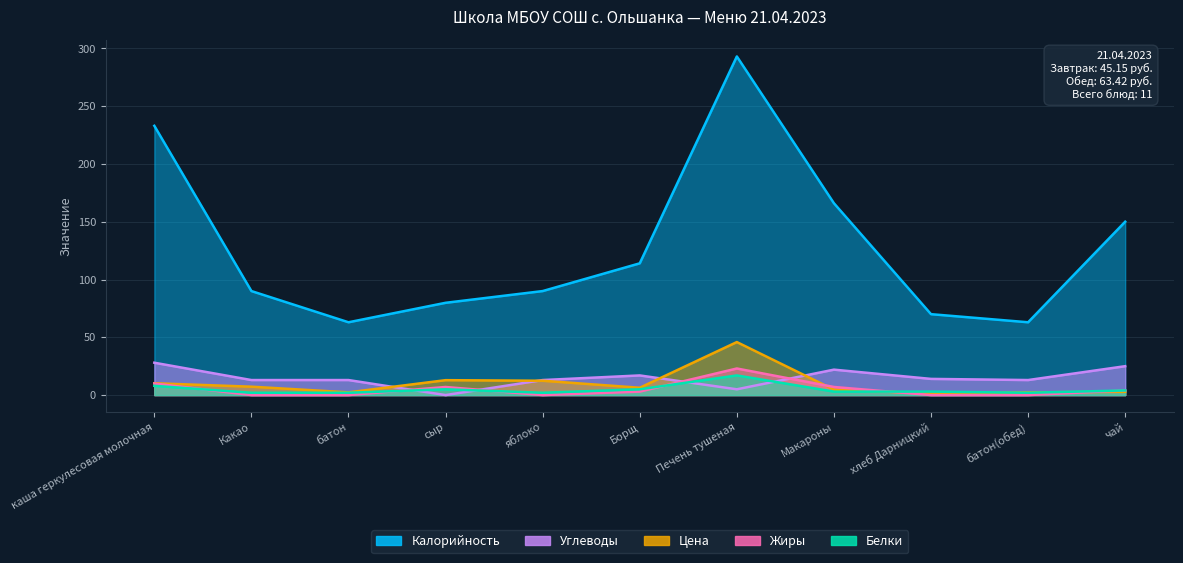

Where is the first local maximum for Жиры?

сыр